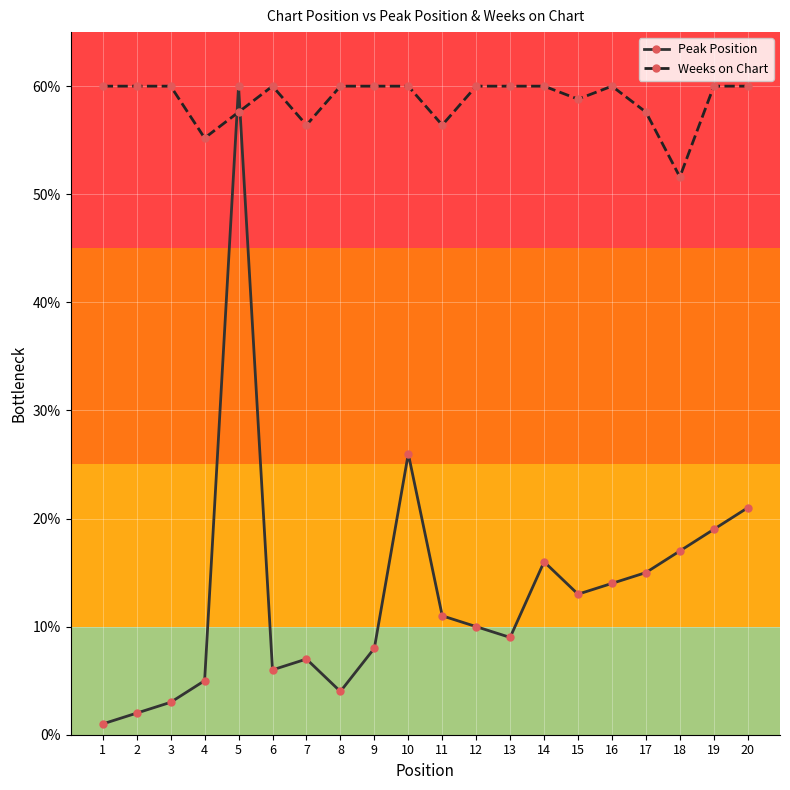

True or false: Peak Position has more than 2 points higher than both neighbors.

True